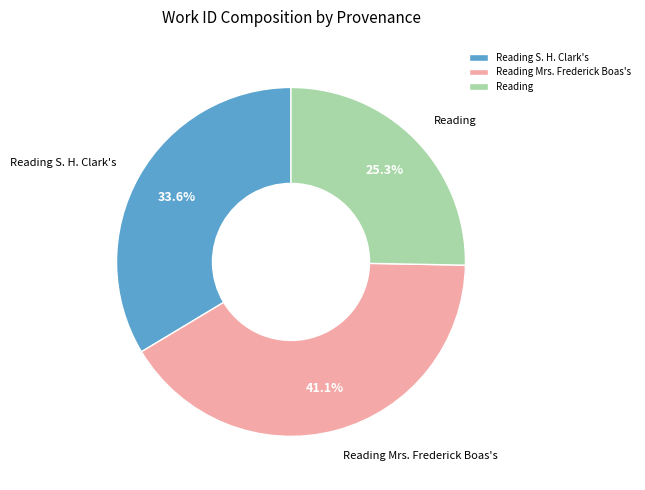

Approximately how many times larger is the value at Reading compared to Reading S. H. Clark's?

0.8